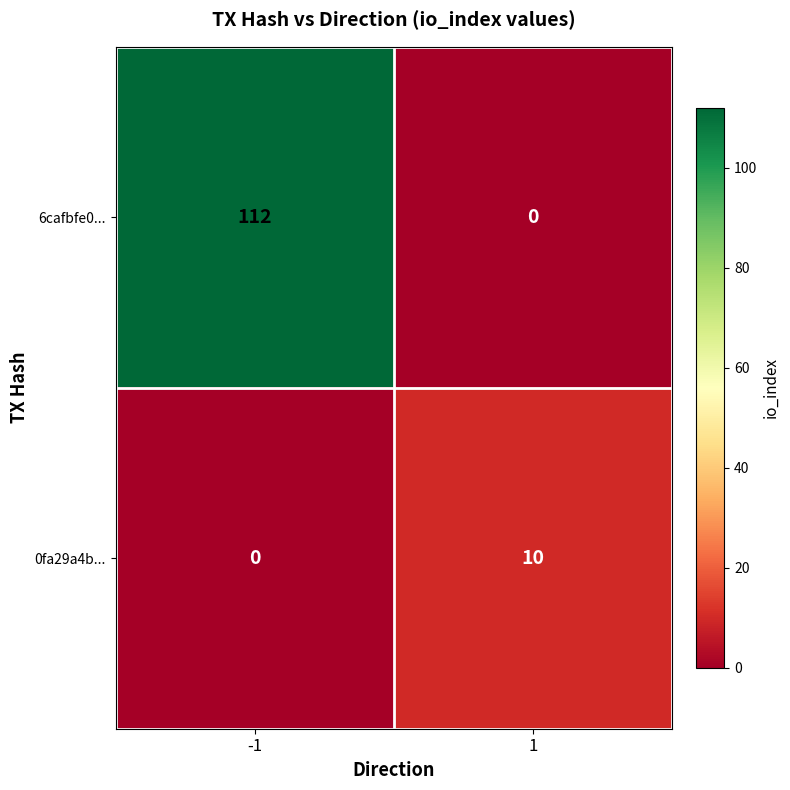

Which series has the largest range (max minus min)?

6cafbfe0...